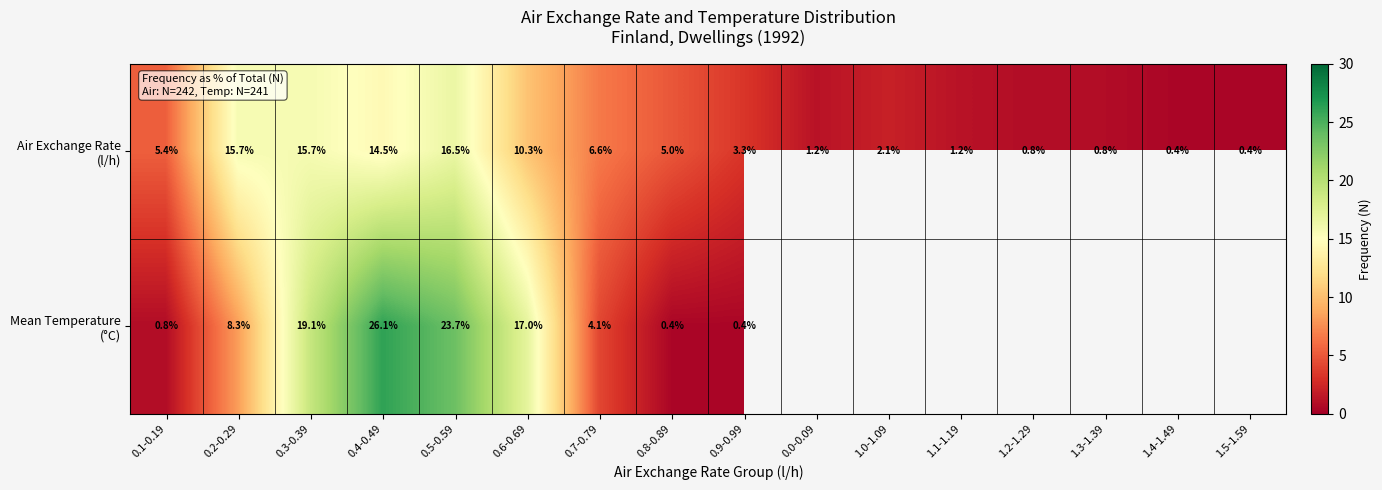

Rank the categories by Mean Temperature (°C) value from lowest to highest.

0.8-0.89, 0.9-0.99, 0.1-0.19, 0.7-0.79, 0.2-0.29, 0.6-0.69, 0.3-0.39, 0.5-0.59, 0.4-0.49, 0.0-0.09, 1.0-1.09, 1.1-1.19, 1.2-1.29, 1.3-1.39, 1.4-1.49, 1.5-1.59